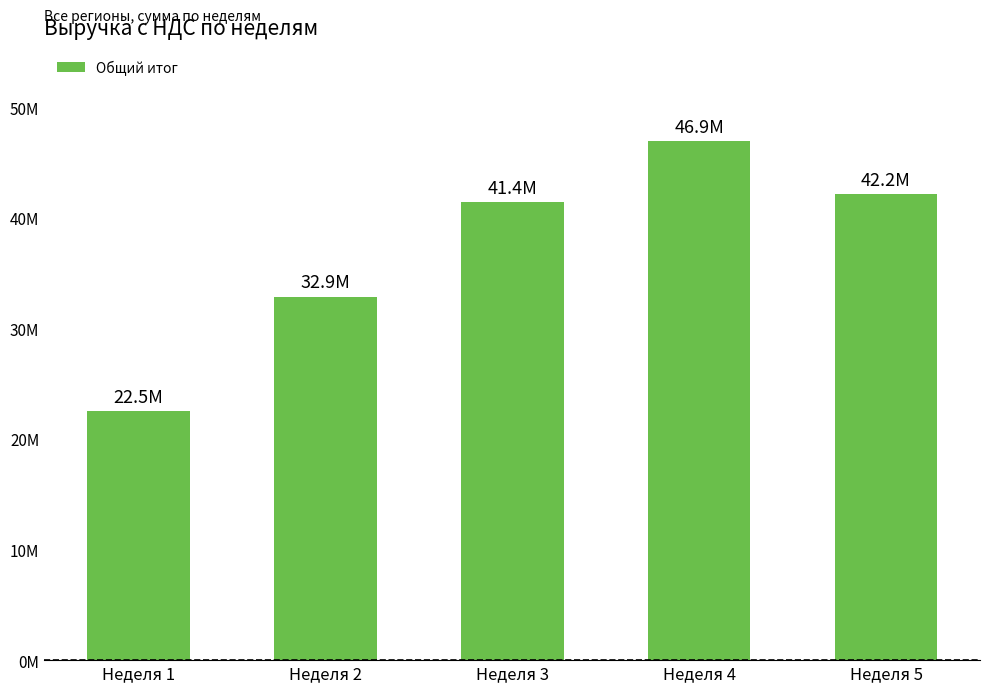

Does the chart contain any negative values?

No